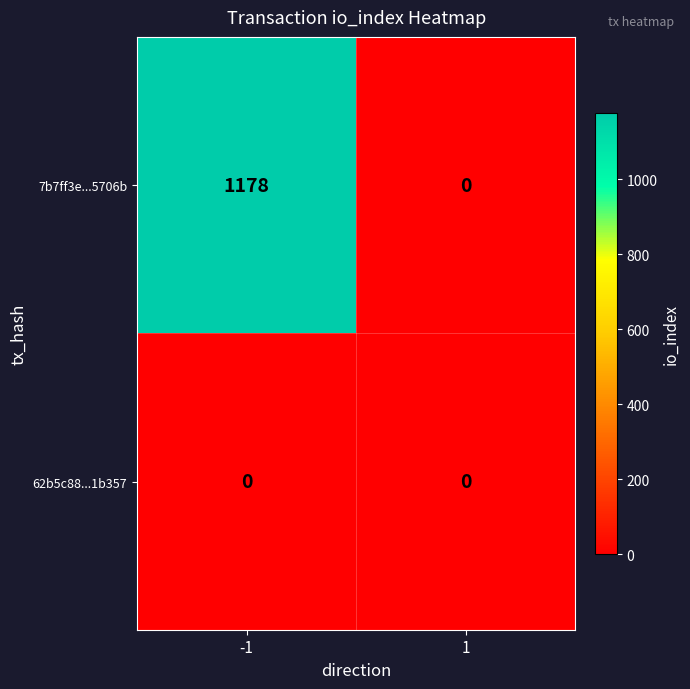

Between -1 and 1, which series saw the biggest shift?

7b7ff3e...5706b